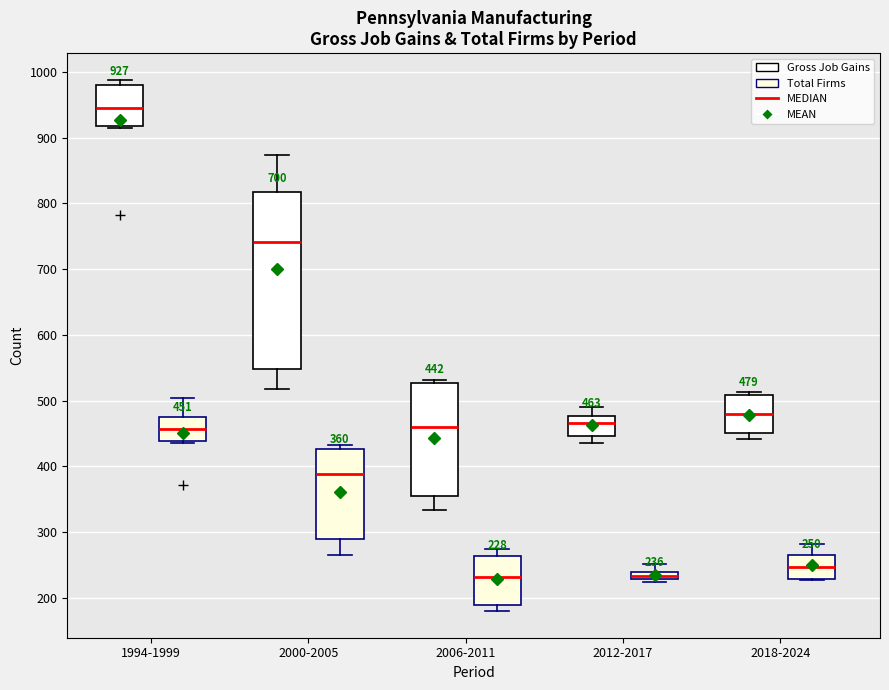

Which box has the highest median line?

1994-1999 (Gross Job Gains)